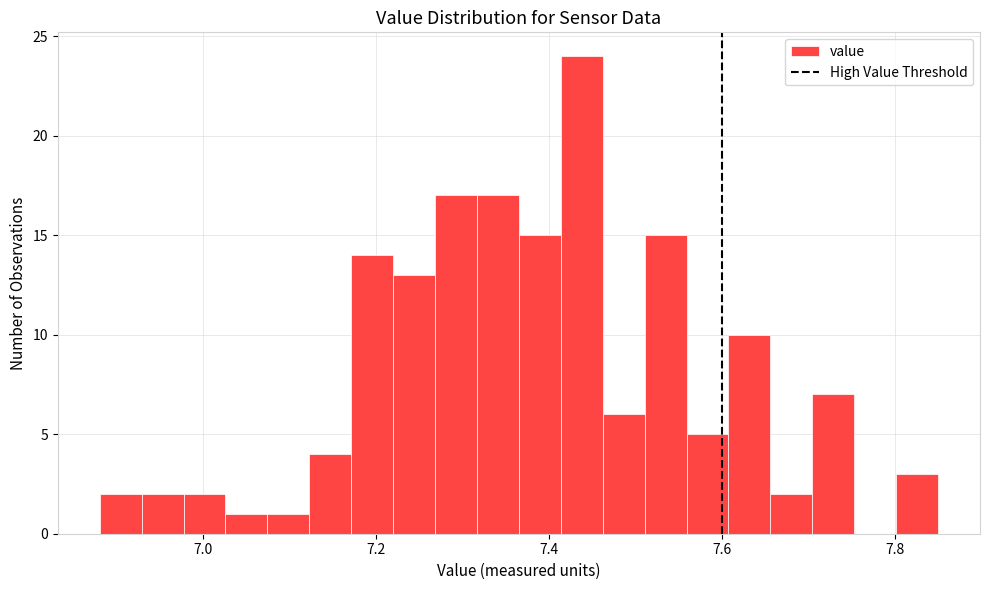

Read against the x-axis, roughly where is the centre of the tallest bar?

7.44